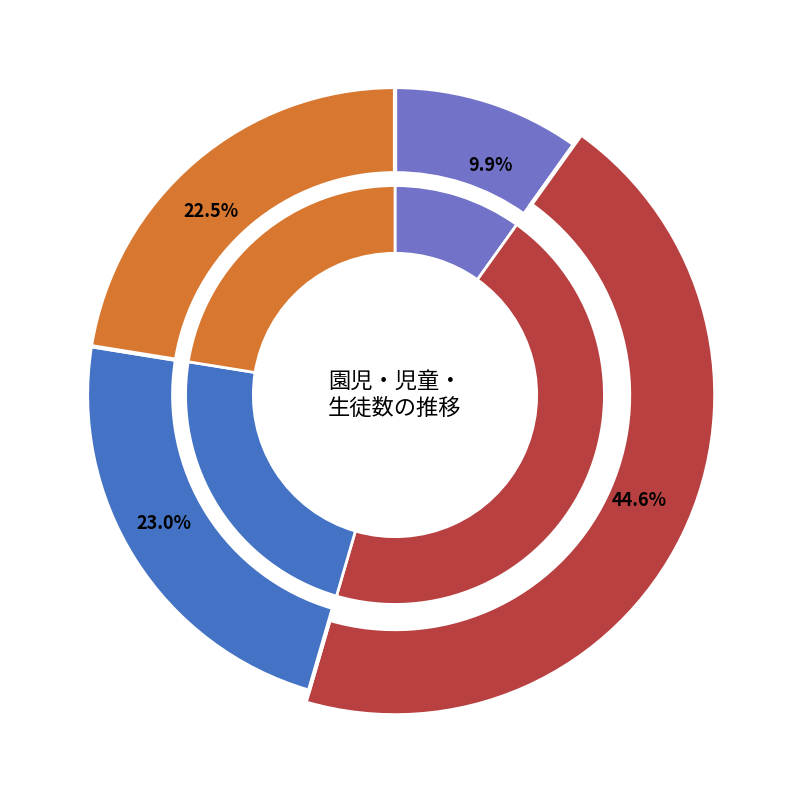

Which series changed the most between 47 and 51?

小学校